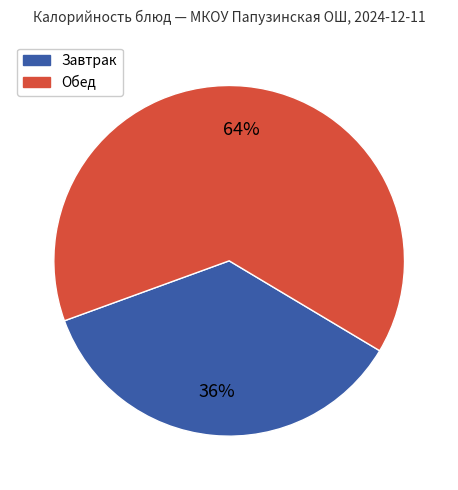

To the nearest percent, what is the average slice percentage?

50%